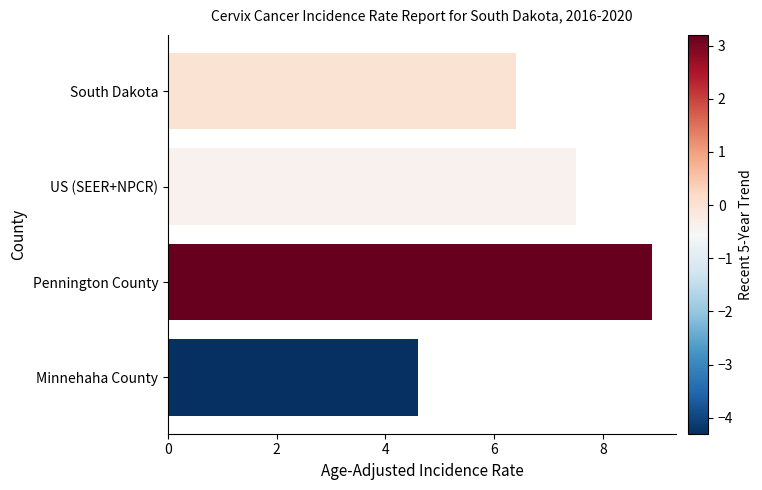

Does the chart contain any negative values?

No